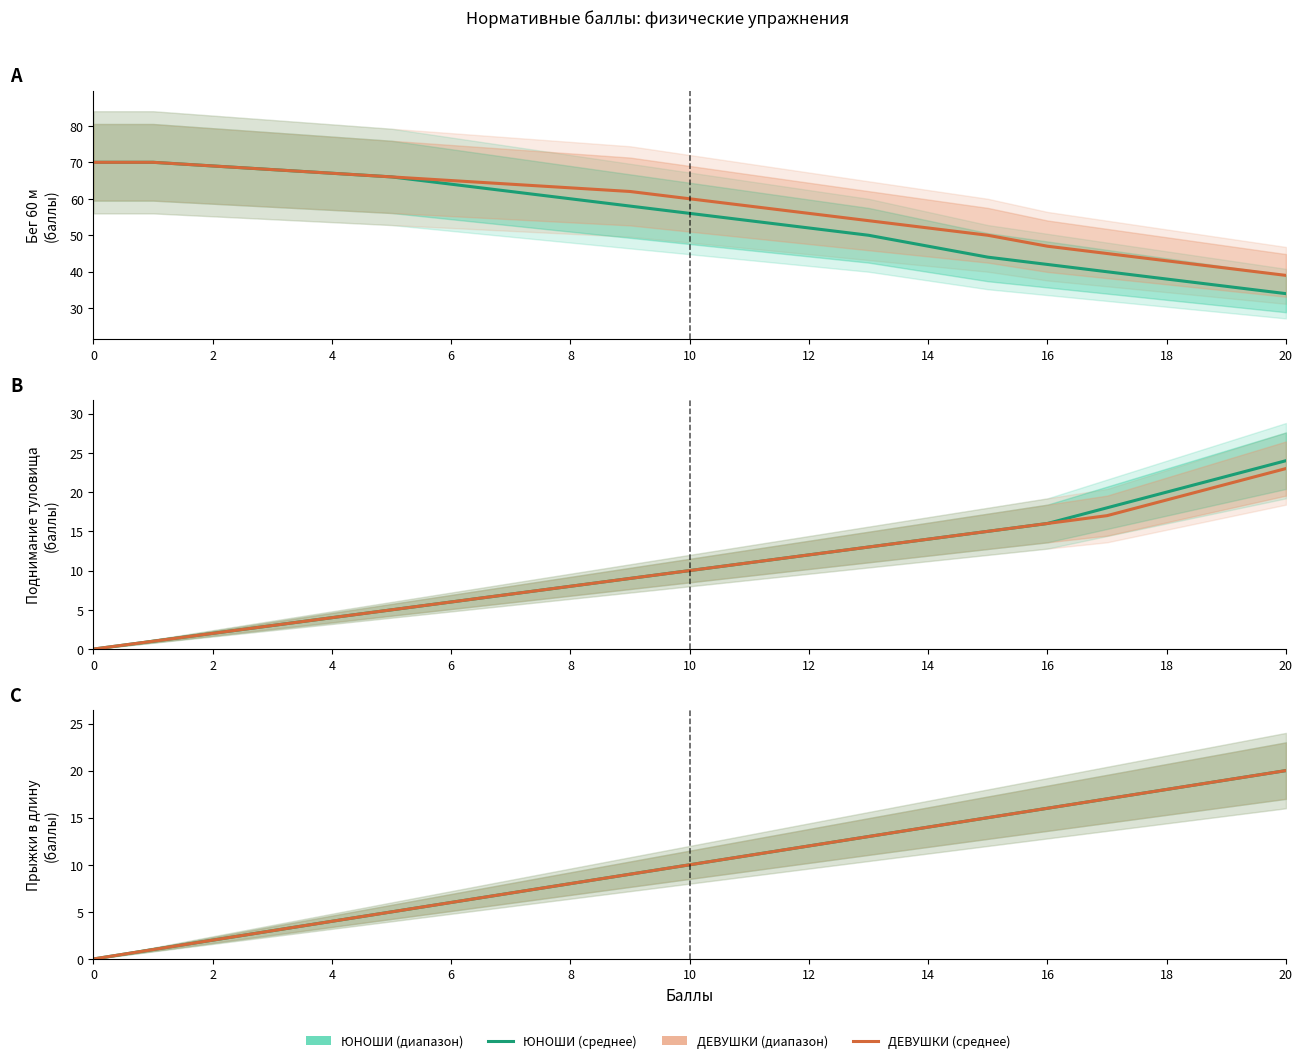

Which series has the largest total across all categories?

ЮНОШИ